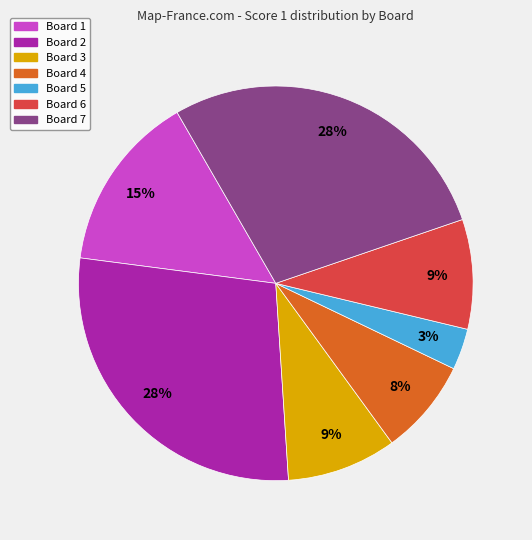

Is Board 4 the majority of the pie?

No